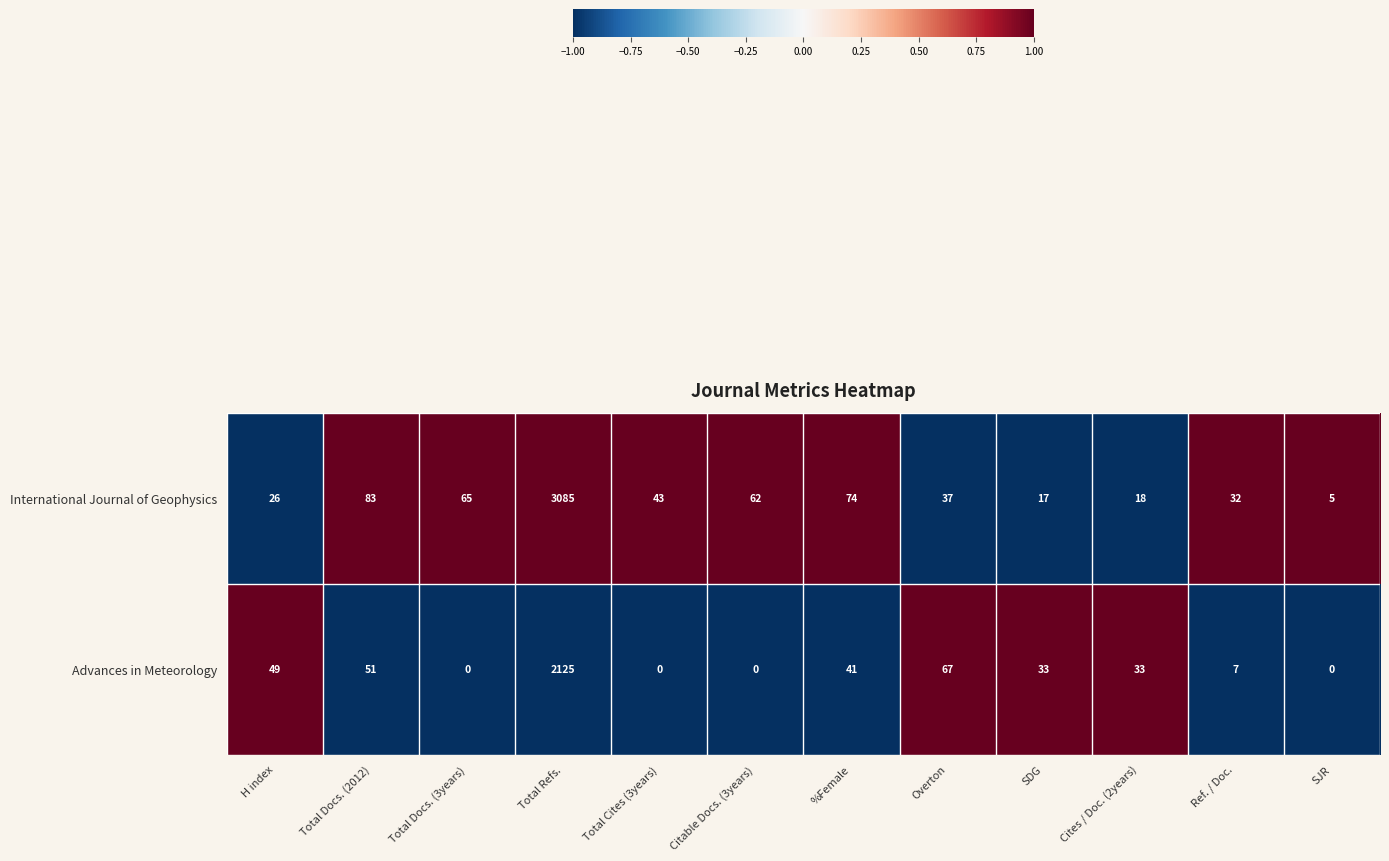

Rank the series by their maximum value, from highest to lowest.

International Journal of Geophysics, Advances in Meteorology